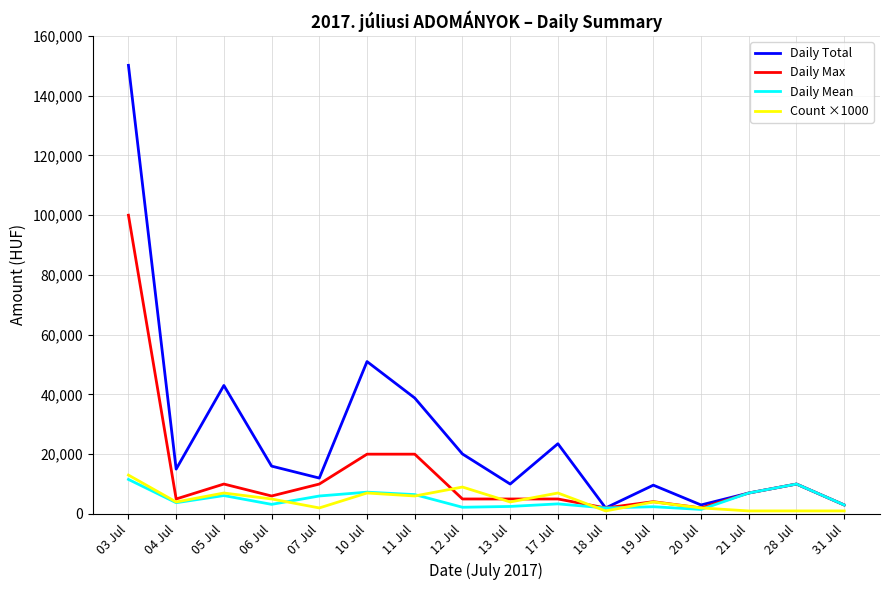

The value of Daily Total at 19 Jul is 9626. True or false?

True